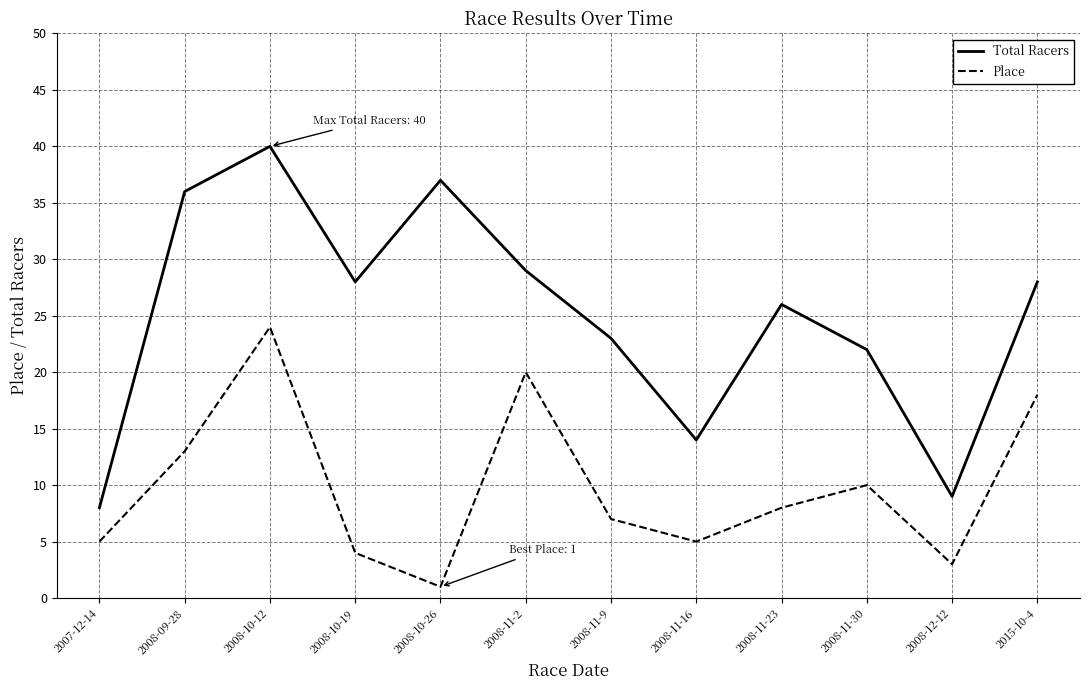

What is the sum of all Total Racers values?

300